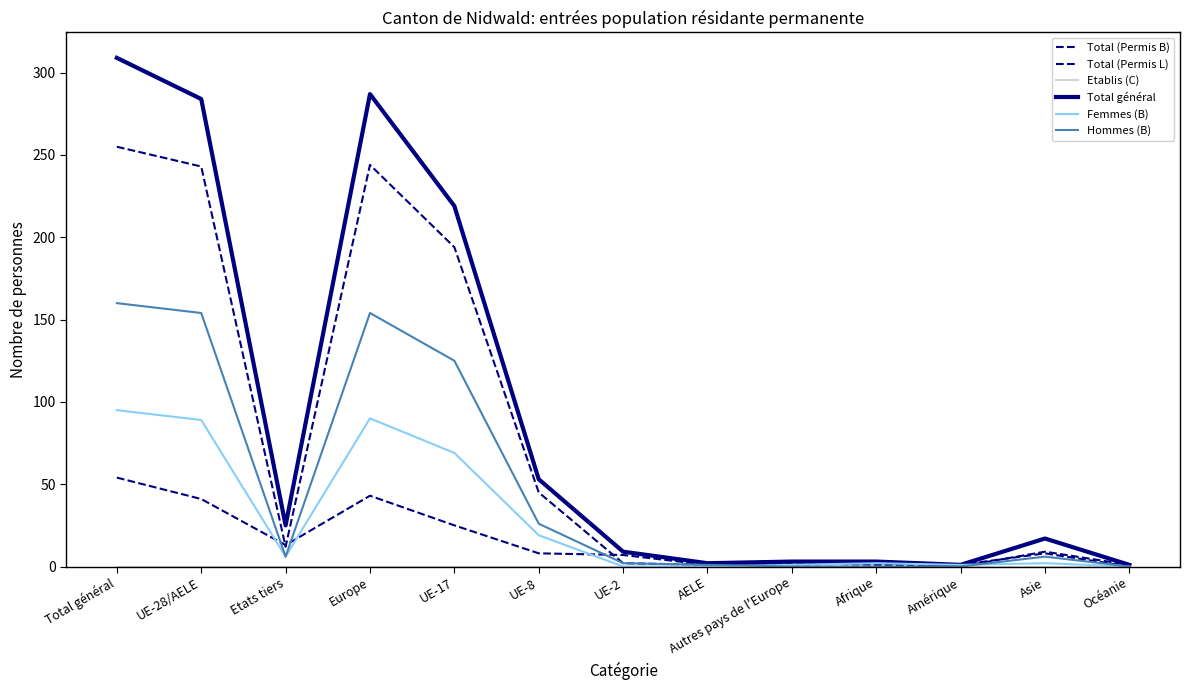

Is this an area chart (filled region under the line)?

No